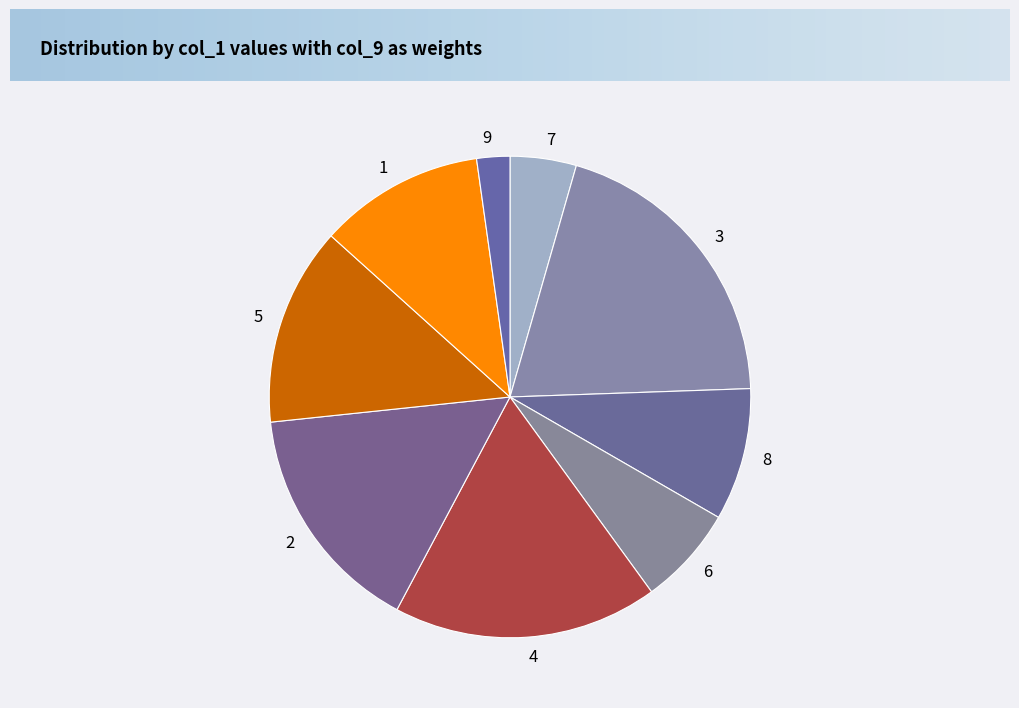

Which category has the biggest portion of the pie?

3